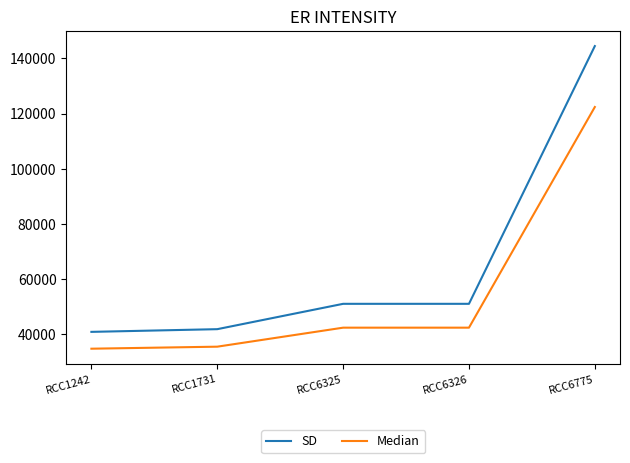

What is the lowest value of the SD series?

40852